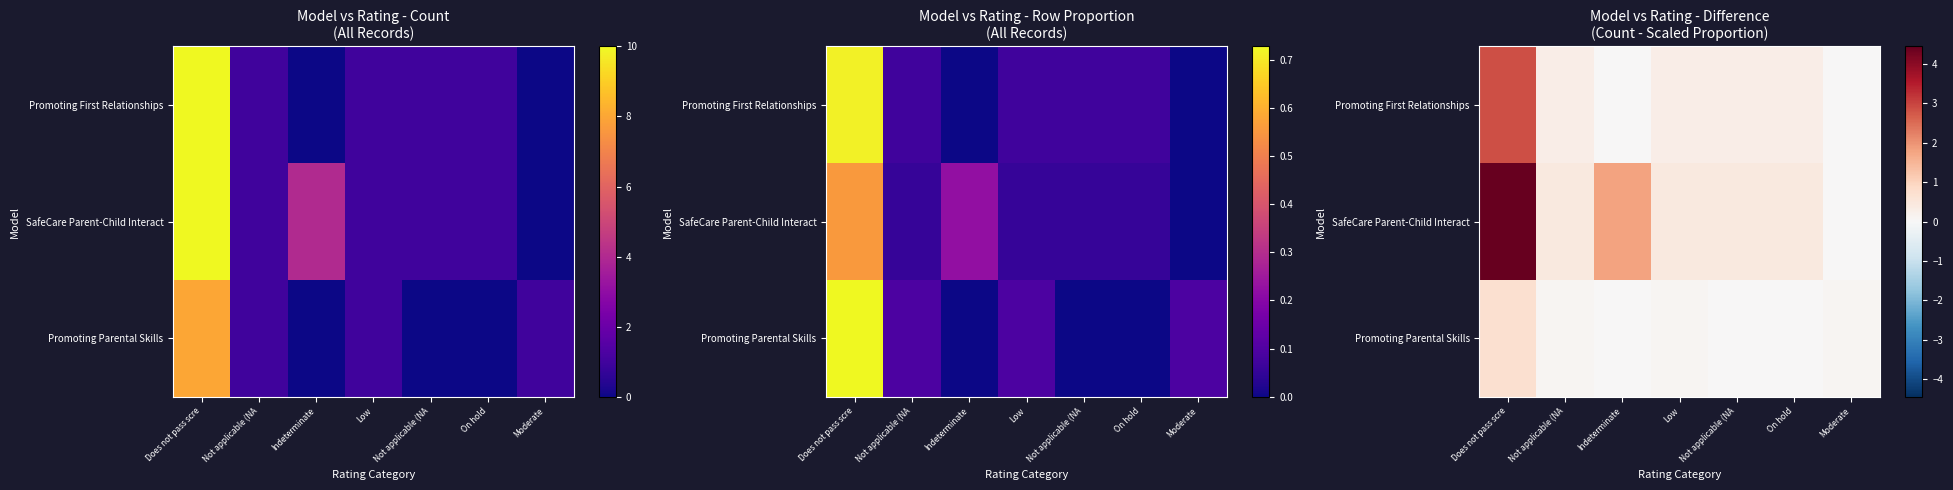

What is the average value of the SafeCare Parent-Child Interact series?

1.1